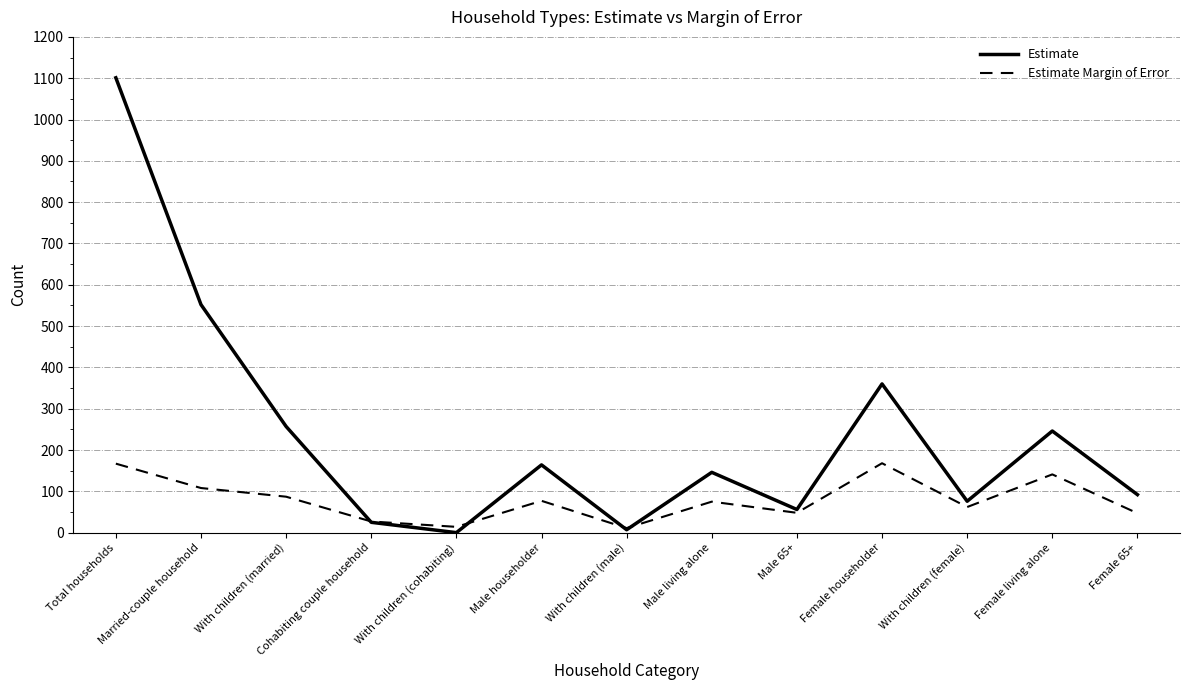

Is it true that Estimate equals 164 at Male householder?

True